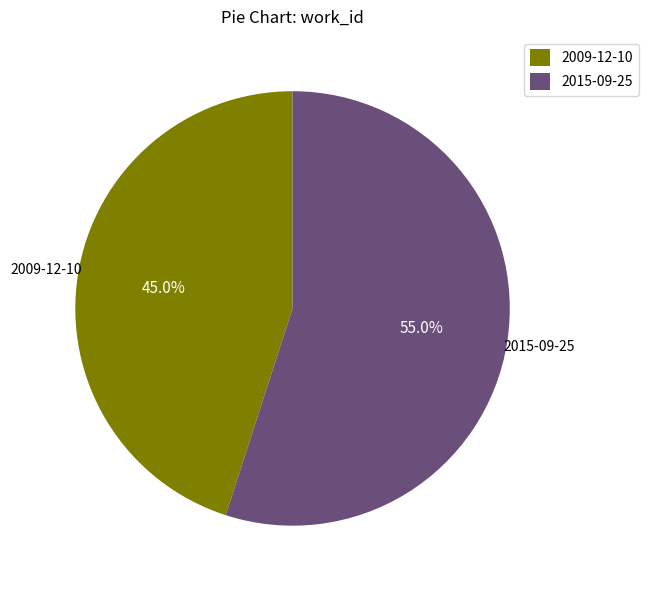

Is there a majority slice in this chart?

Yes